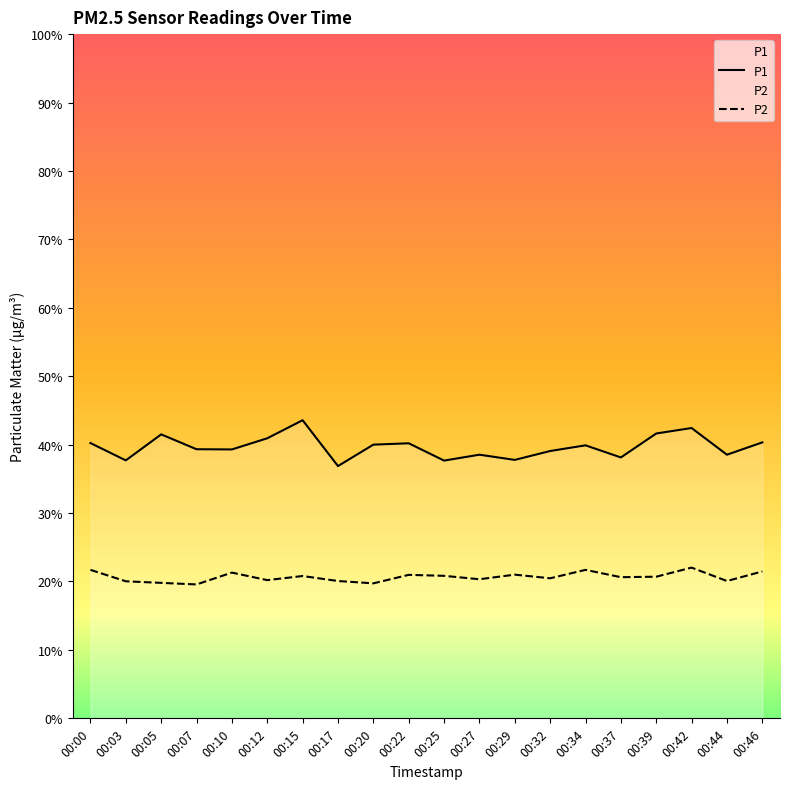

Which series changed the most between 00:29 and 00:39?

P1